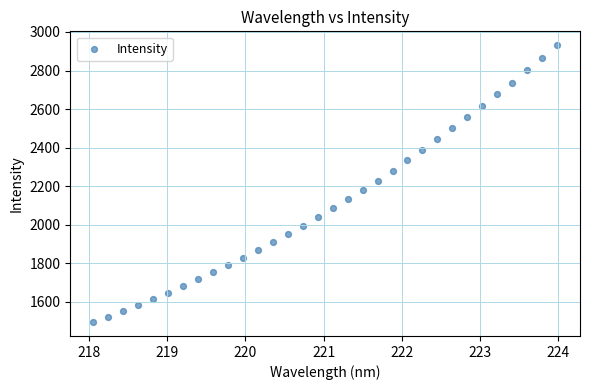

What is the range of Y values (max minus min)?

1435.8